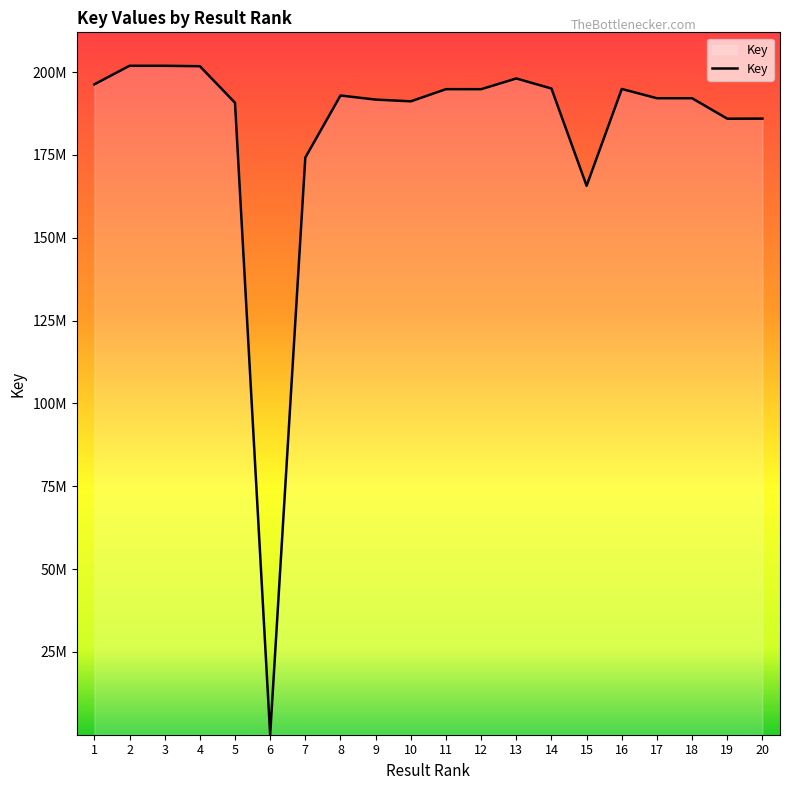

List the labels in order of value, largest first.

3, 2, 4, 13, 1, 14, 16, 11, 12, 8, 17, 18, 9, 10, 5, 20, 19, 7, 15, 6